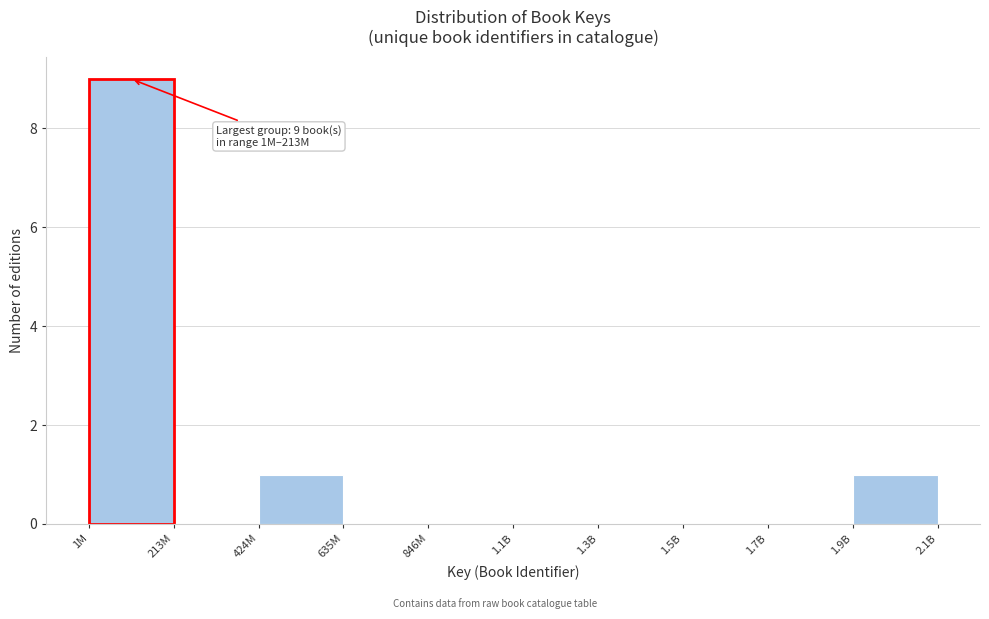

Reading left to right, transcribe all the data shown in this chart.

1M=9	213M=0	424M=1	635M=0	846M=0	1.1B=0	1.3B=0	1.5B=0	1.7B=0	1.9B=1